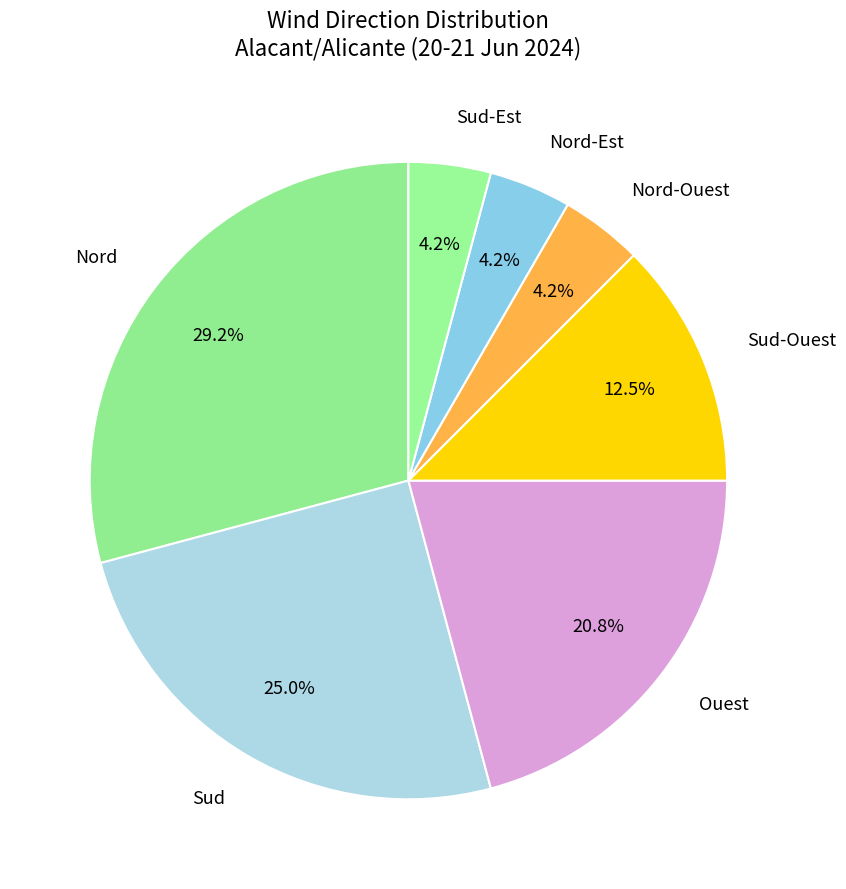

True or false: Nord accounts for 15% of the total.

False